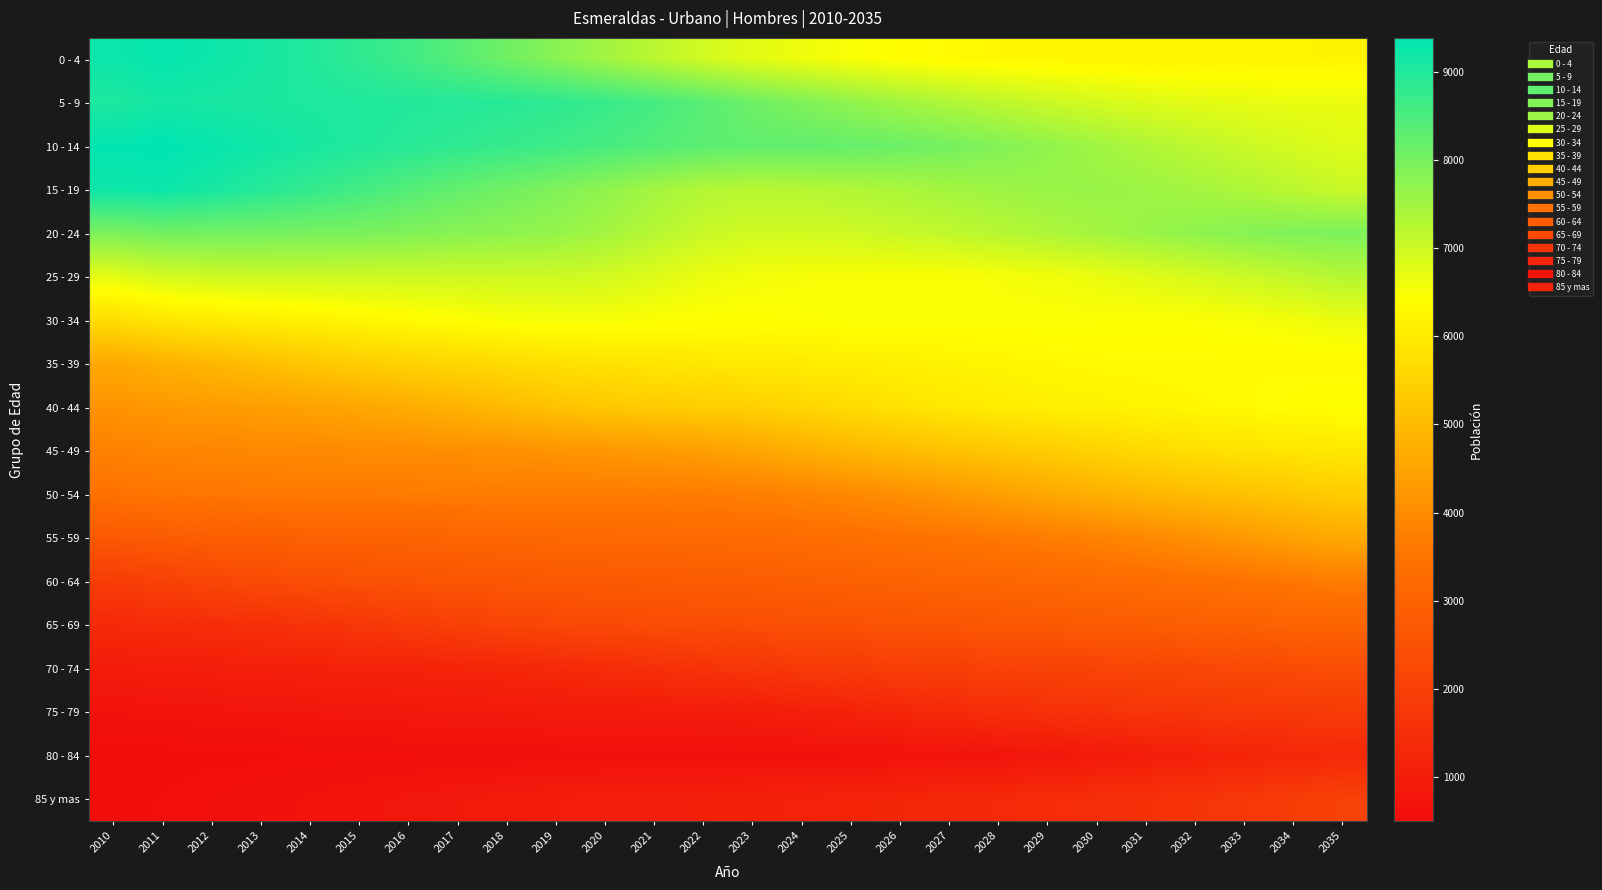

Which series has the widest spread of values?

0 - 4